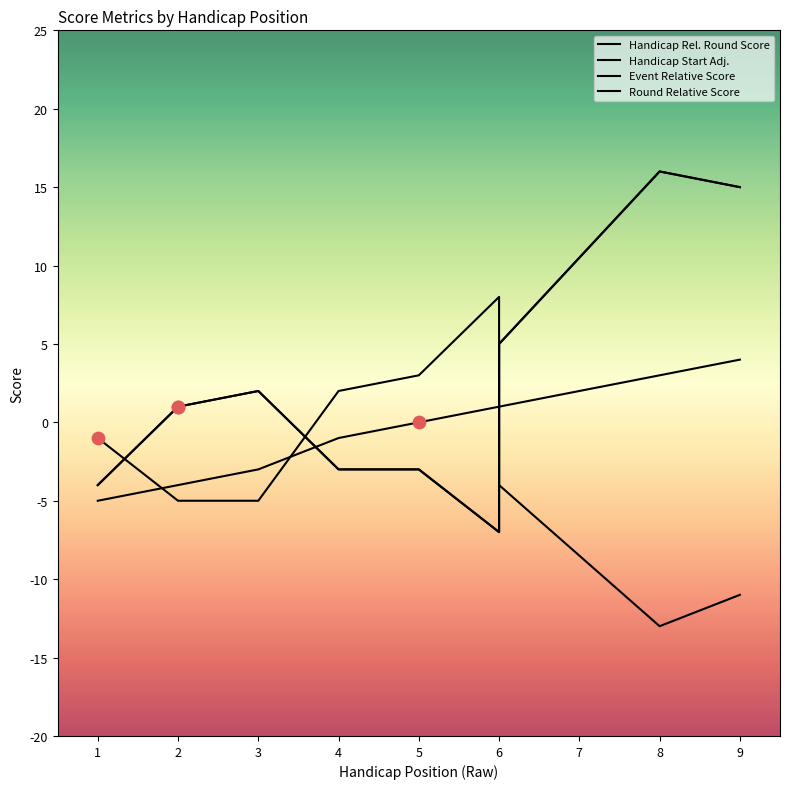

Which series has the largest total across all categories?

event_relative_score